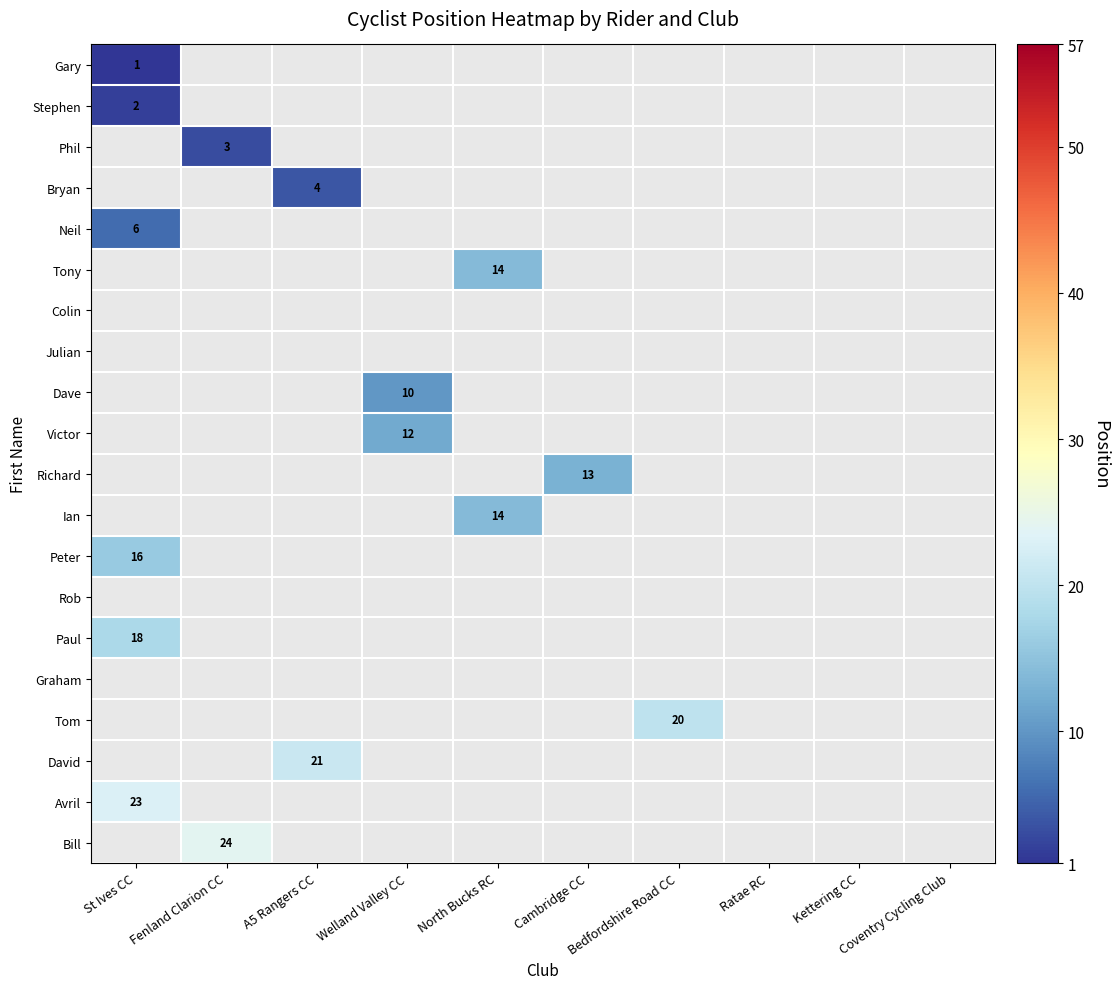

At how many categories does at least one series exceed 20?

3